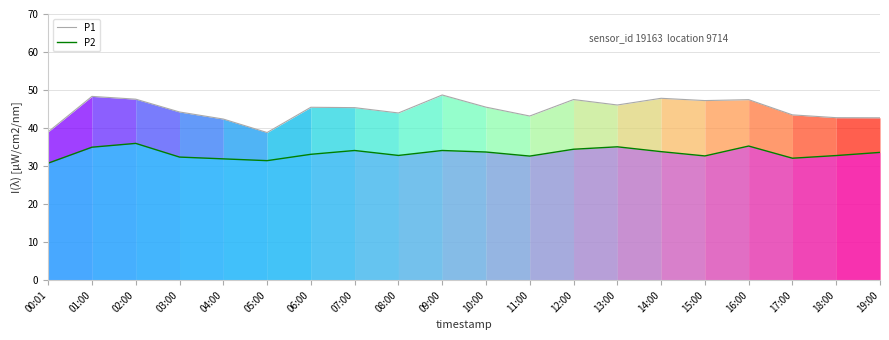

Reading left to right, transcribe all the data shown in this chart.

P1: 00:01=39.0	01:00=48.3	02:00=47.6	03:00=44.2	04:00=42.4	05:00=38.8	06:00=45.5	07:00=45.4	08:00=44.0	09:00=48.7	10:00=45.5	11:00=43.2	12:00=47.5	13:00=46.1	14:00=47.8	15:00=47.2	16:00=47.5	17:00=43.5	18:00=42.7	19:00=42.7
P2: 00:01=30.8	01:00=35.0	02:00=36.0	03:00=32.4	04:00=31.9	05:00=31.4	06:00=33.1	07:00=34.1	08:00=32.8	09:00=34.1	10:00=33.7	11:00=32.6	12:00=34.4	13:00=35.1	14:00=33.8	15:00=32.7	16:00=35.3	17:00=32.1	18:00=32.8	19:00=33.6